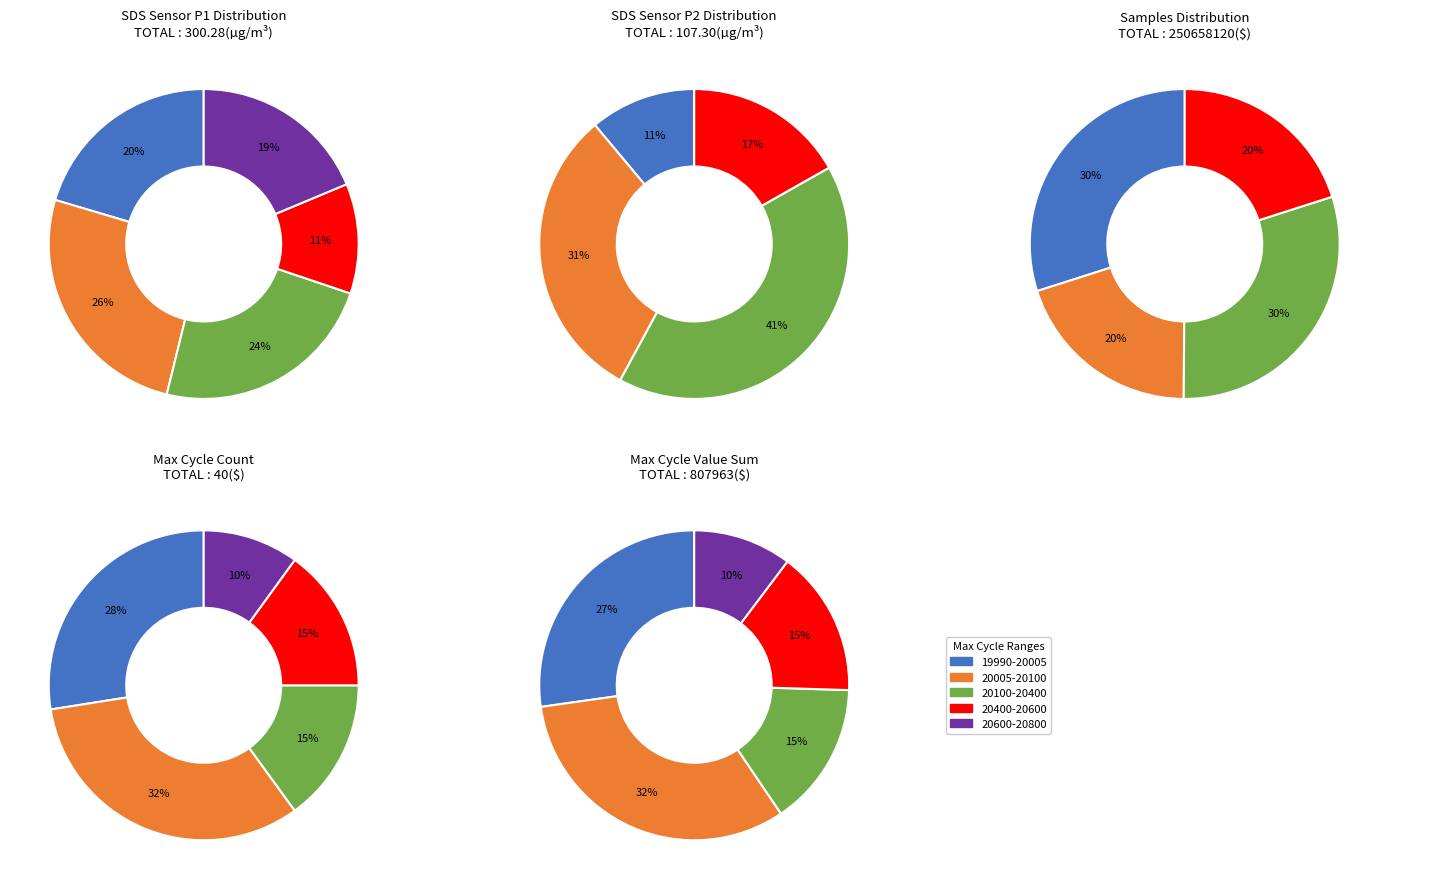

Is 29 the majority of the pie?

No